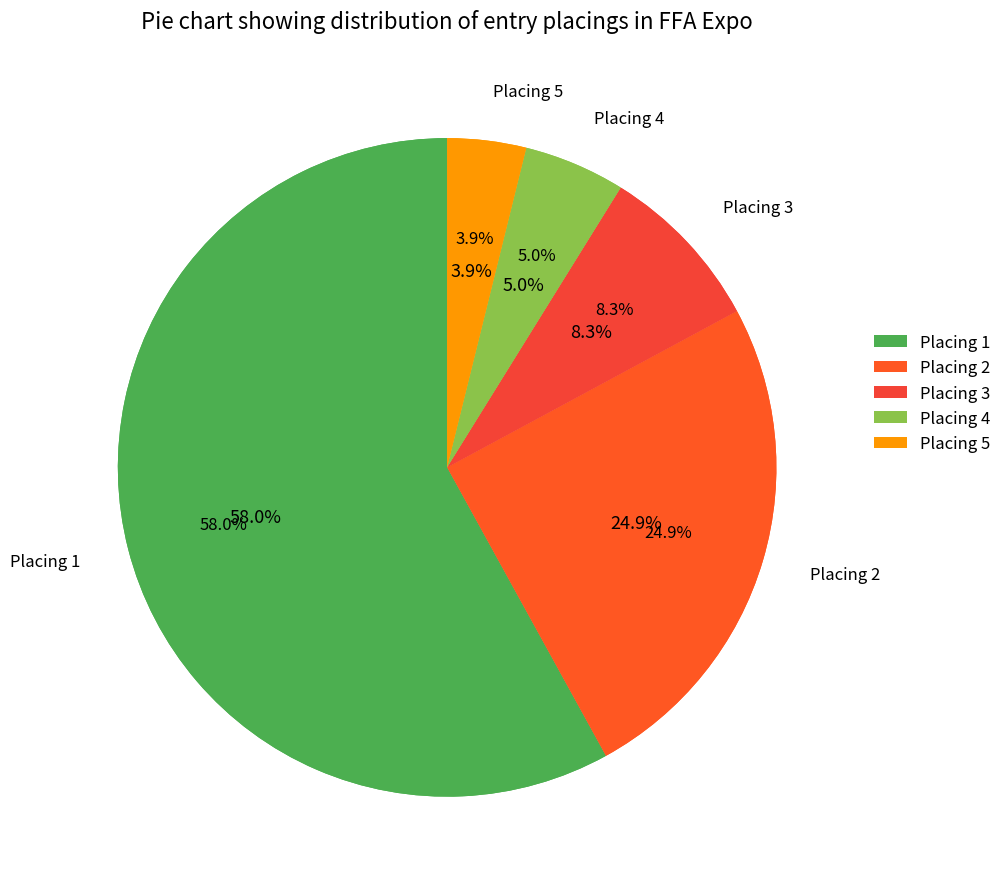

Is the sum of Placing 4 and Placing 1 greater than half?

Yes